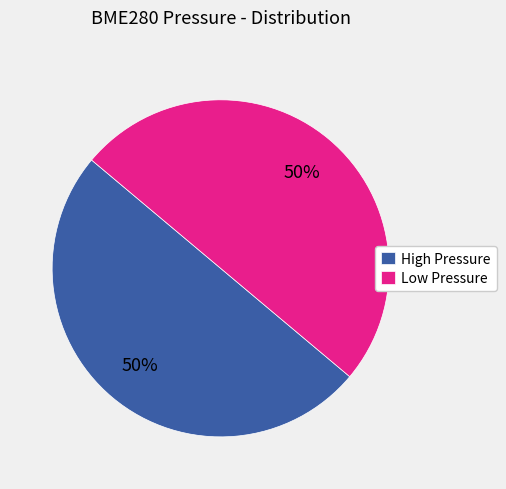

The High Pressure slice represents 63% of the pie. True or false?

False